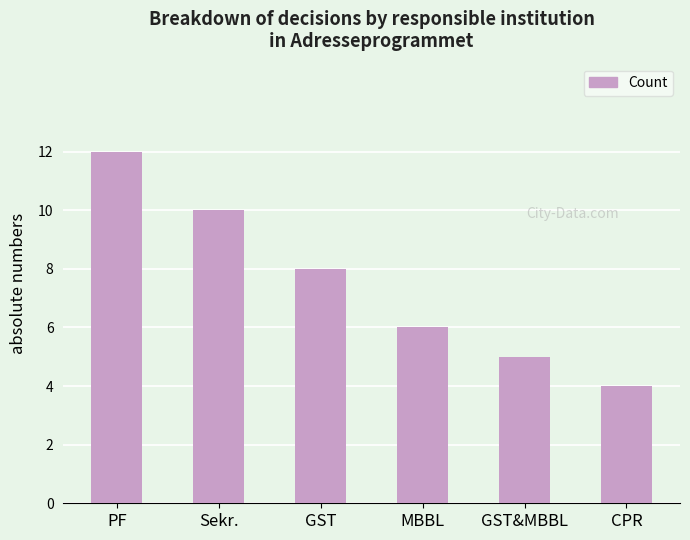

Which has a higher value, Sekr. or CPR?

Sekr.